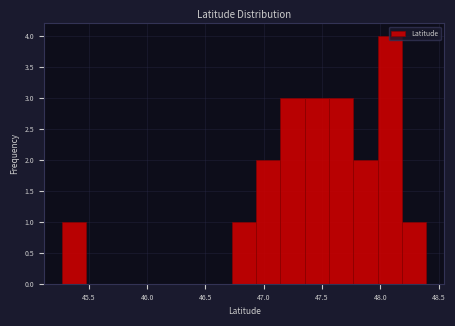

Which range on the x-axis has the tallest bar?

48.00 to 48.20